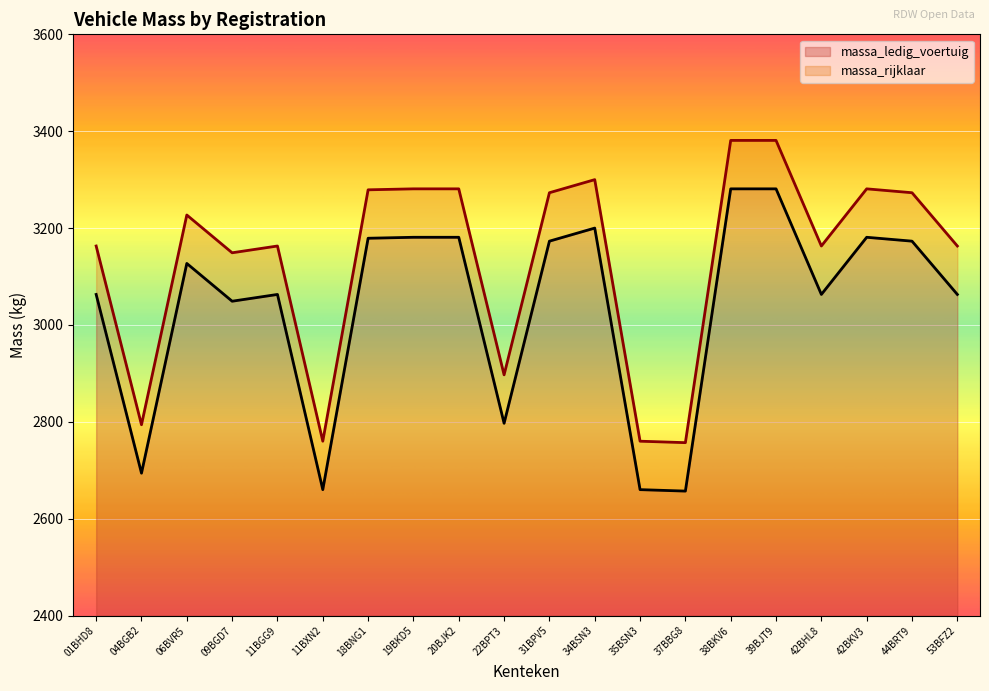

Which series changed the most between 22BPT3 and 42BKV3?

massa_ledig_voertuig